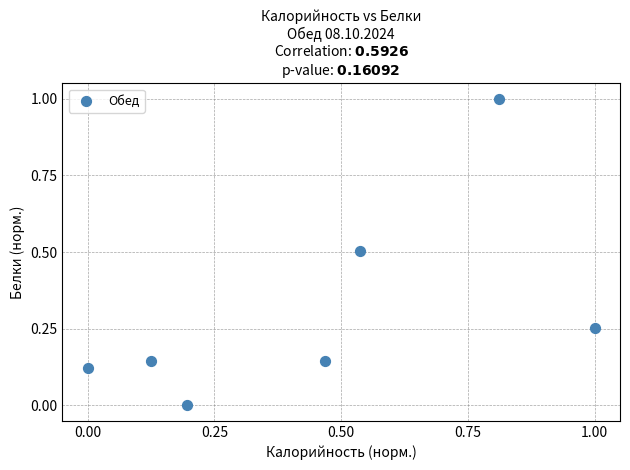

What is the range of Y values (max minus min)?

1.0